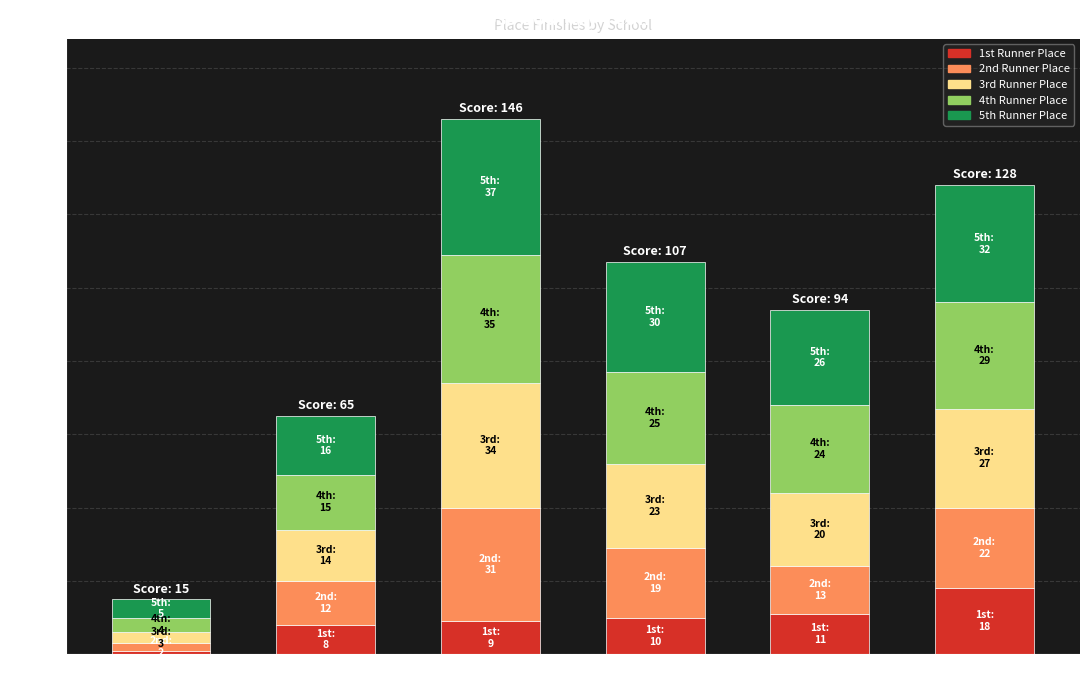

At which category is the sum across all series the highest?

Salem Hills